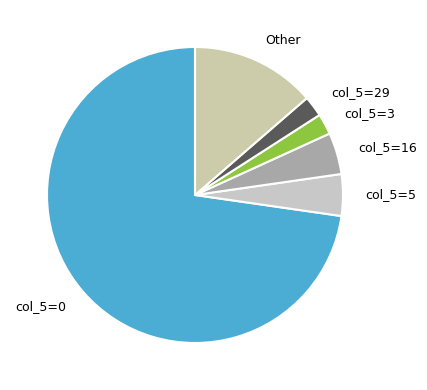

Do col_5=0 and col_5=3 together represent more than half of the pie?

Yes